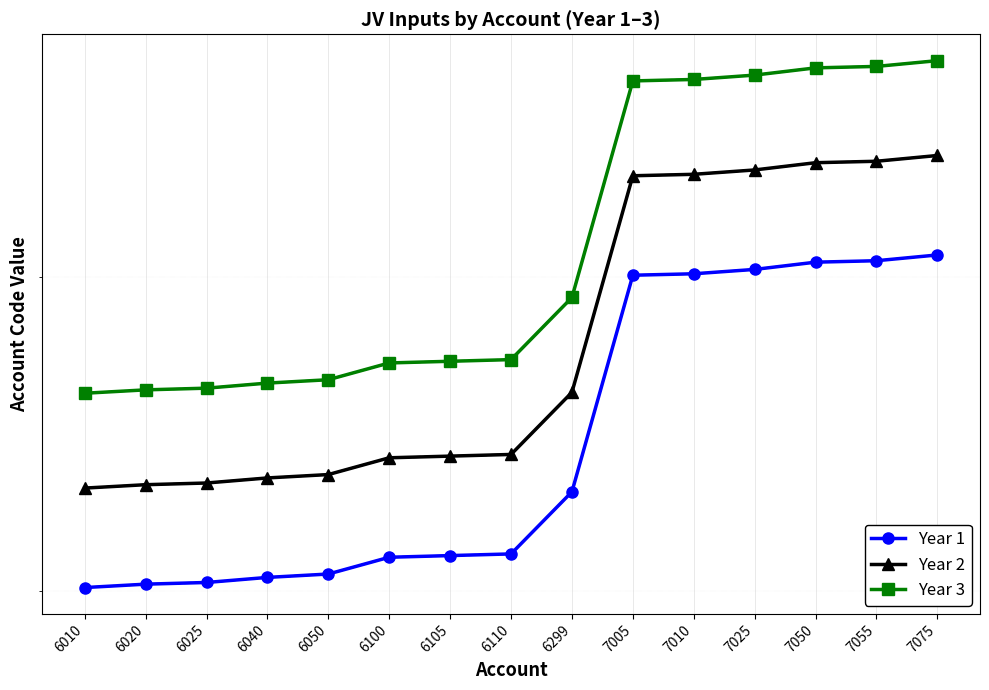

What is the spread (max minus min) of values at 7010?

701.0